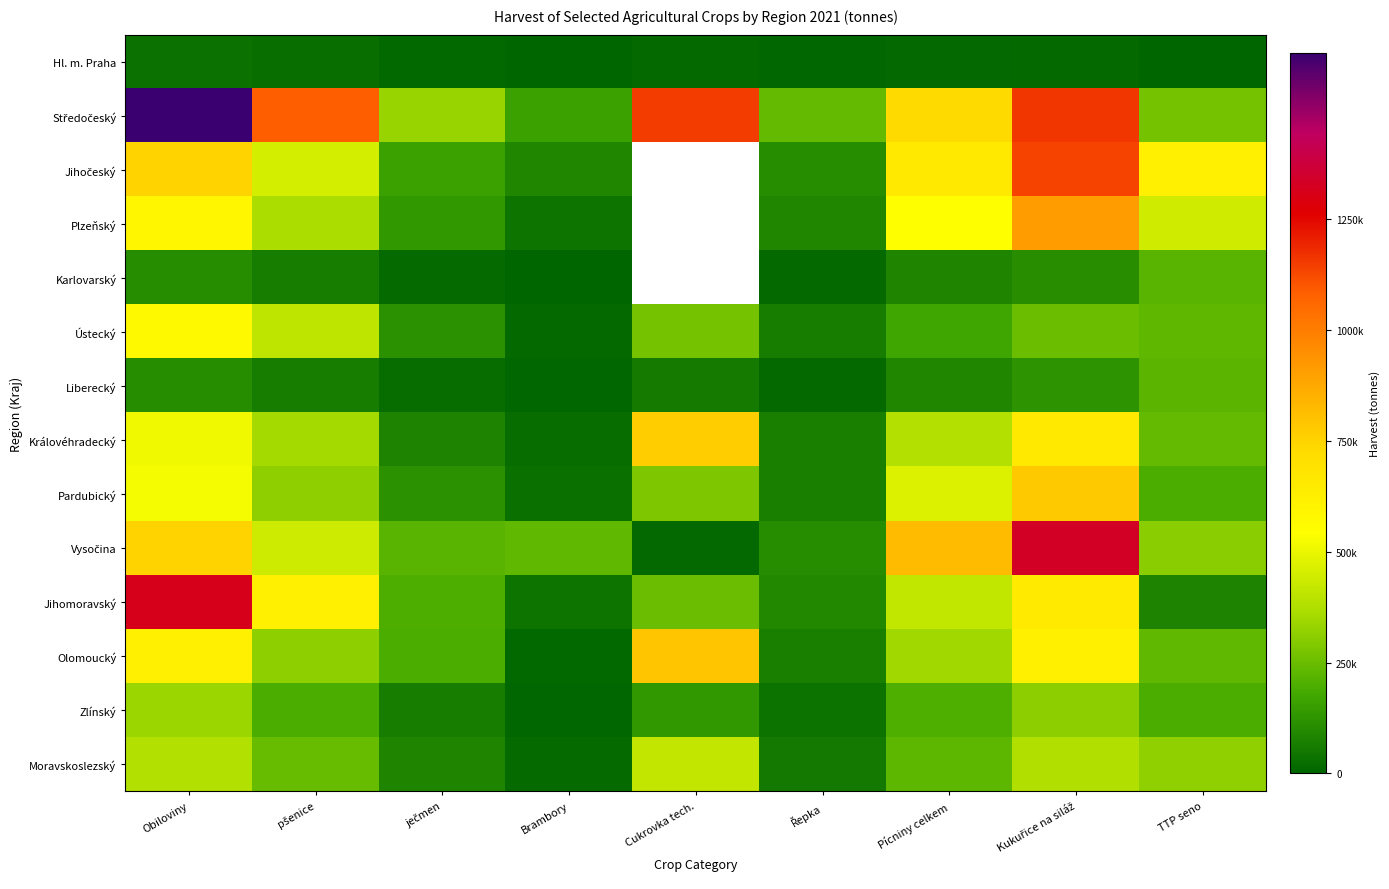

What is the difference between the Jihomoravský values at pšenice and TTP seno?

546439.5